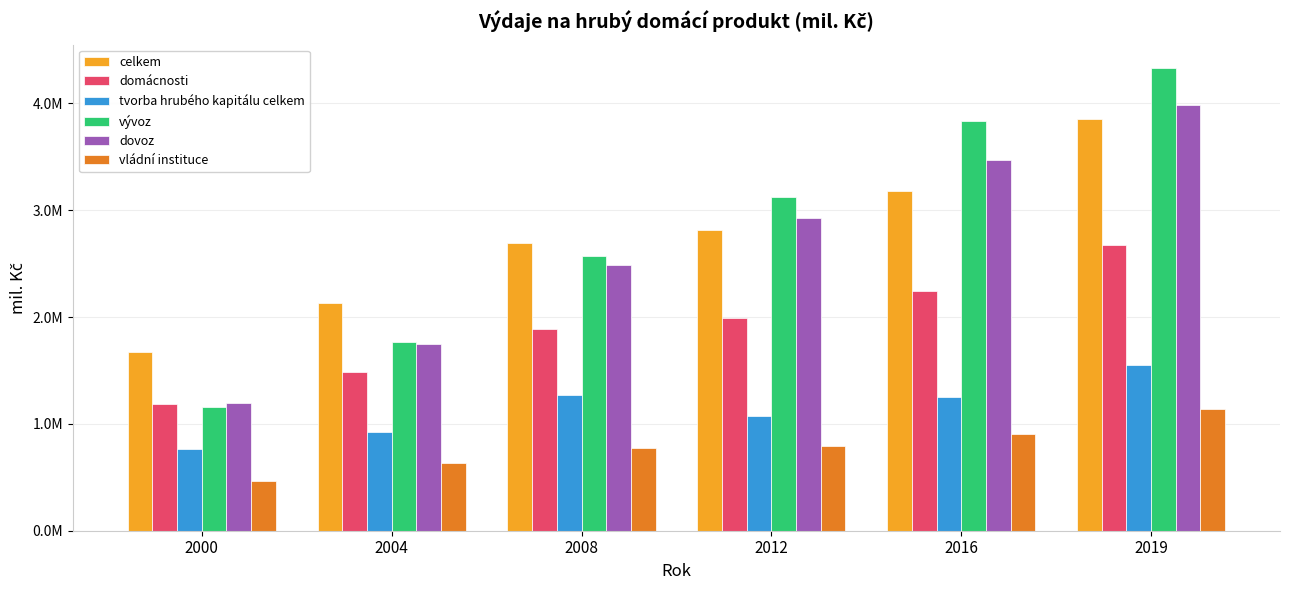

Which series has the widest spread of values?

vývoz